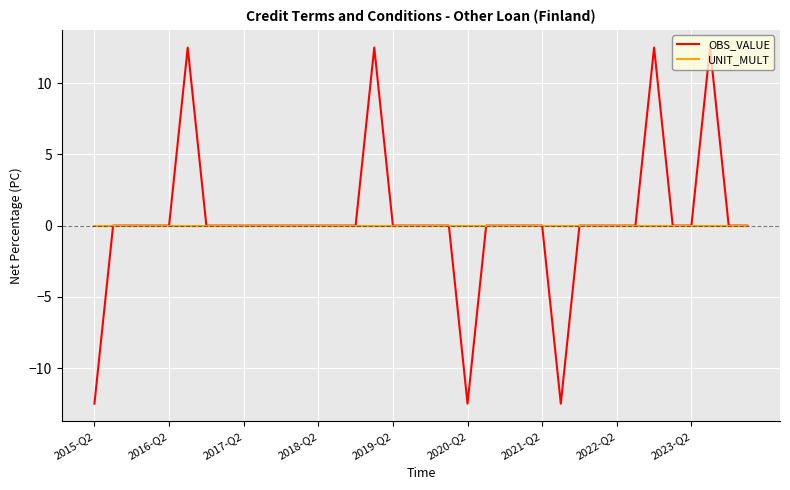

What is the smallest value displayed?

-12.5